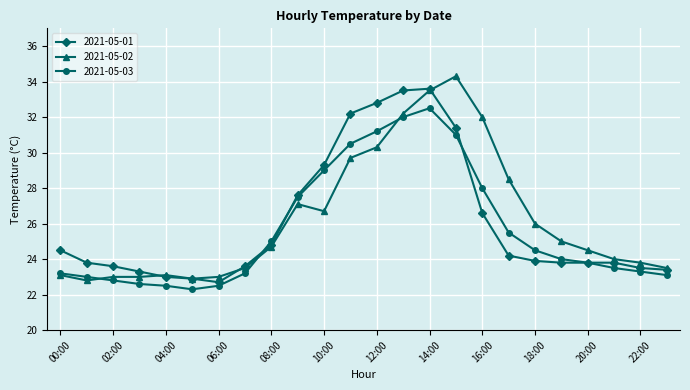

At how many categories does at least one series exceed 33?

3